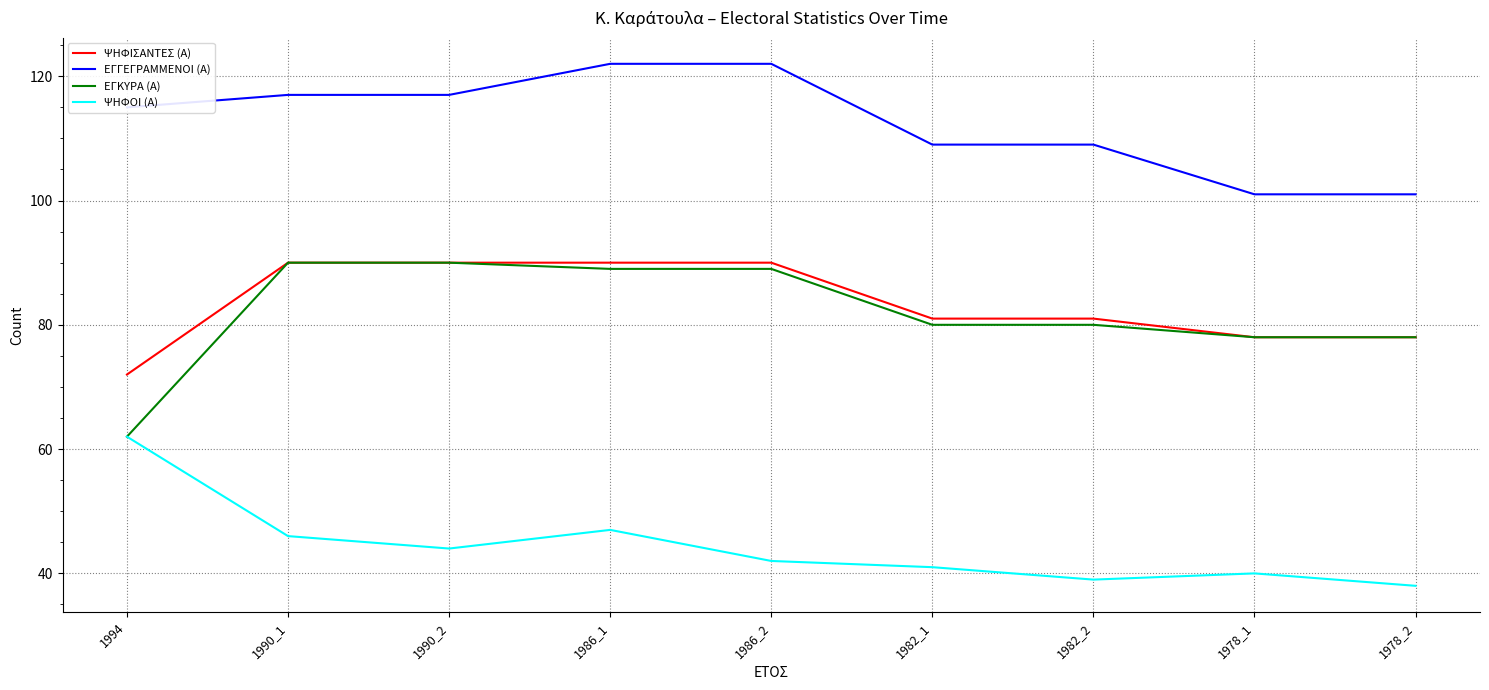

Which series has the largest total across all categories?

ΕΓΓΕΓΡΑΜΜΕΝΟΙ (Α)